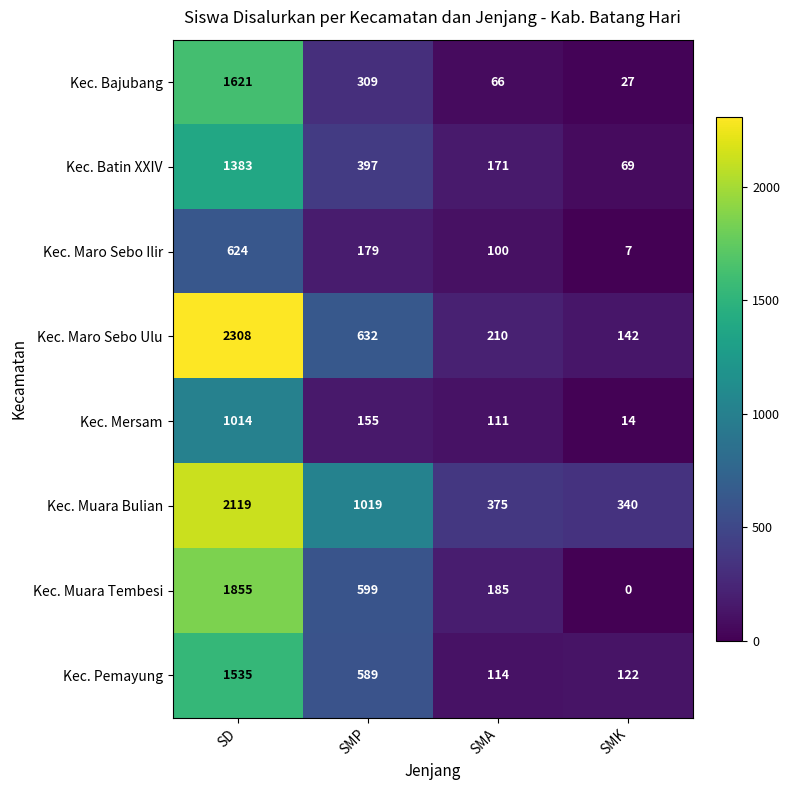

Which label corresponds to the smallest value in the chart?

SMK